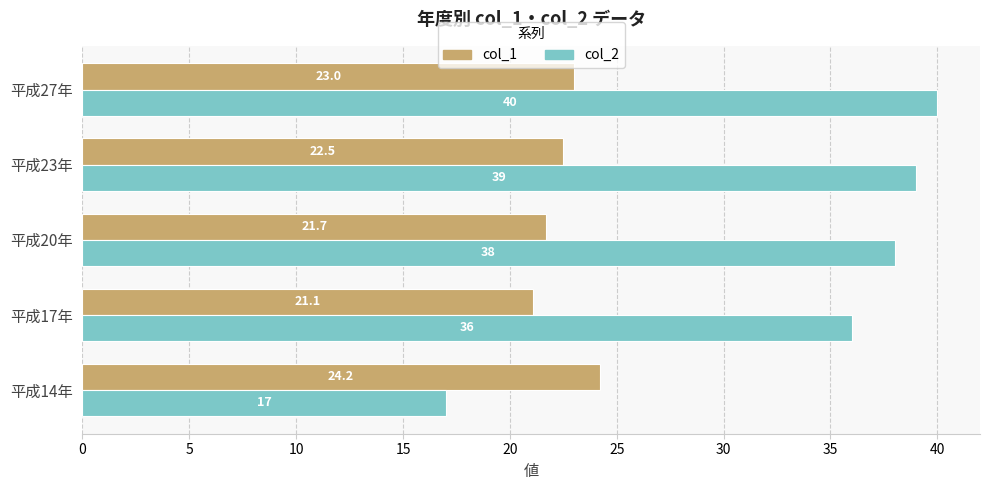

Rank the series by their maximum value, from lowest to highest.

col_1, col_2